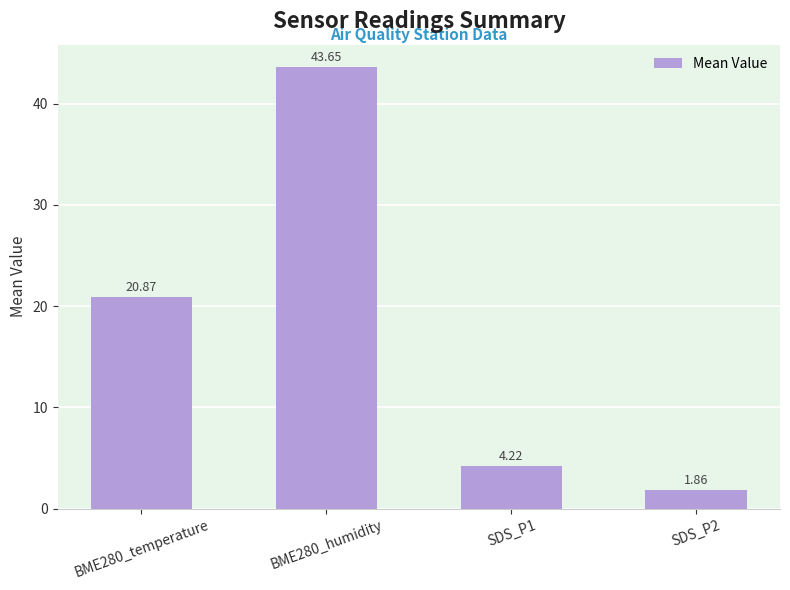

What is the difference between the maximum and second lowest values?

39.4